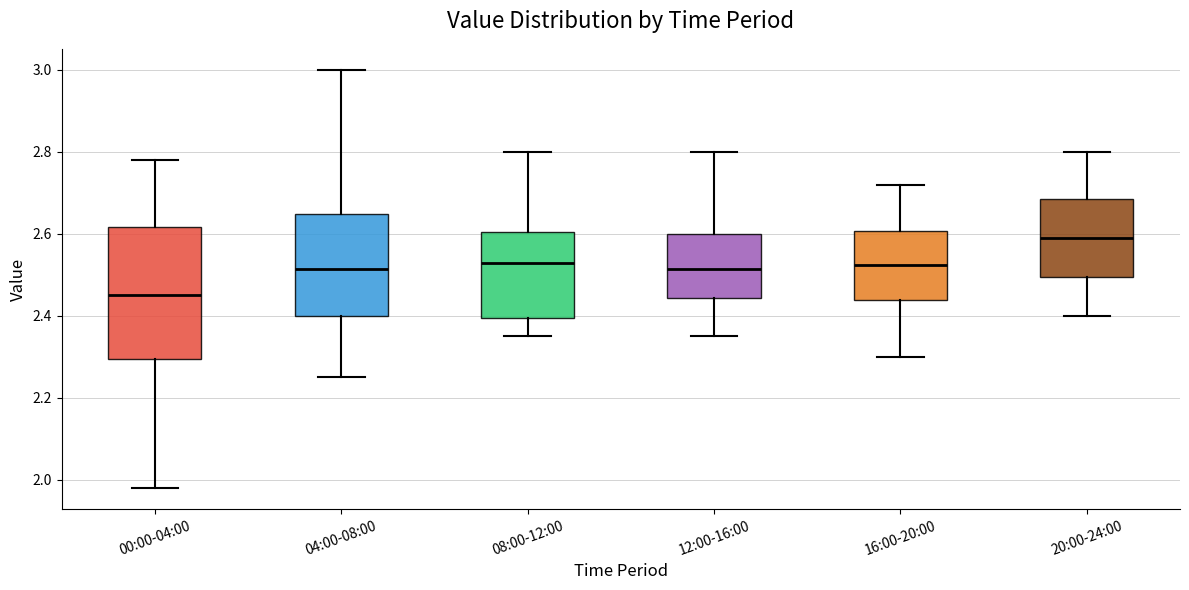

Where is the lower edge of the box for 04:00-08:00 on the y-axis? The values are not printed on the chart, so give them approximately, as read against the axis.

2.40